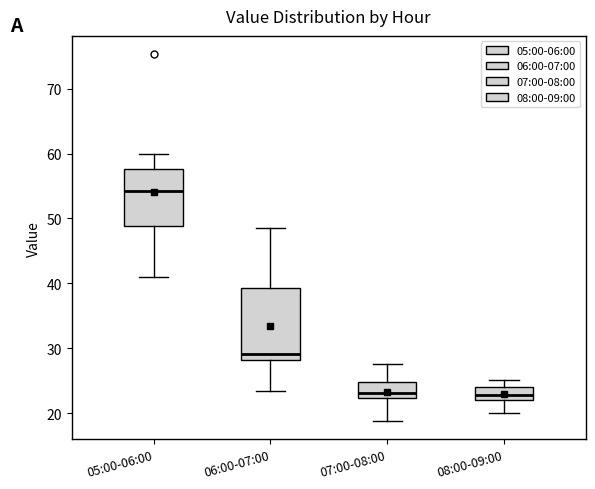

Where does the upper whisker of the box for 08:00-09:00 end on the y-axis? The values are not printed on the chart, so give them approximately, as read against the axis.

25